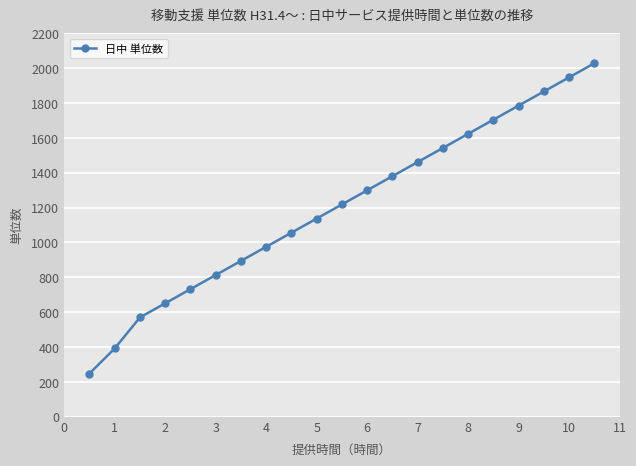

Reading left to right, what are all the values shown in this chart?

248	392	570	651	732	813	894	975	1056	1137	1218	1299	1380	1461	1542	1623	1704	1785	1866	1947	2028